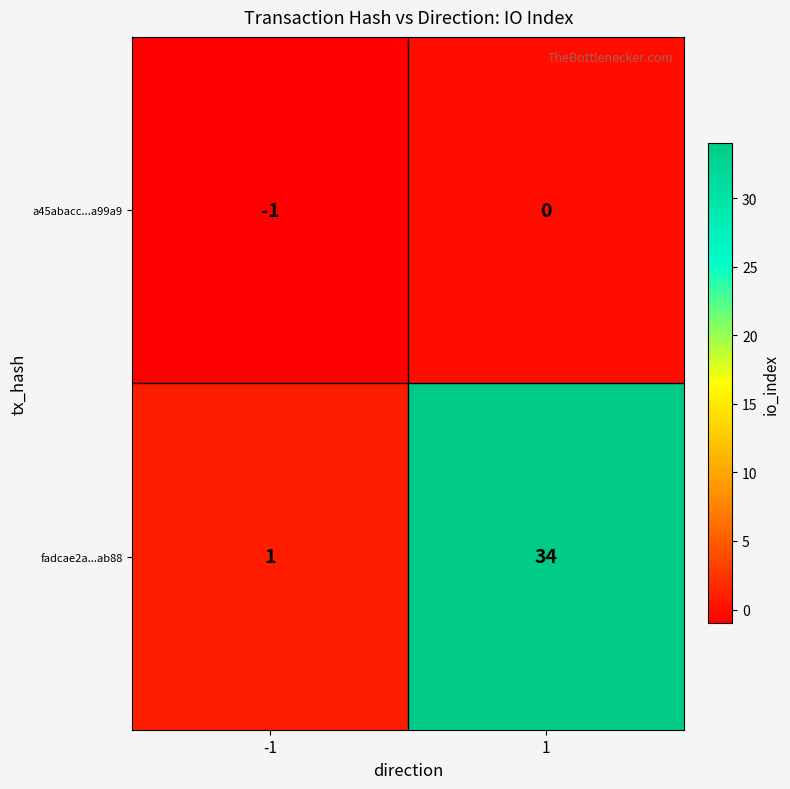

Reading left to right, transcribe all the data shown in this chart.

a45abacc...a99a9: -1=-1	1=0
fadcae2a...ab88: -1=1	1=34